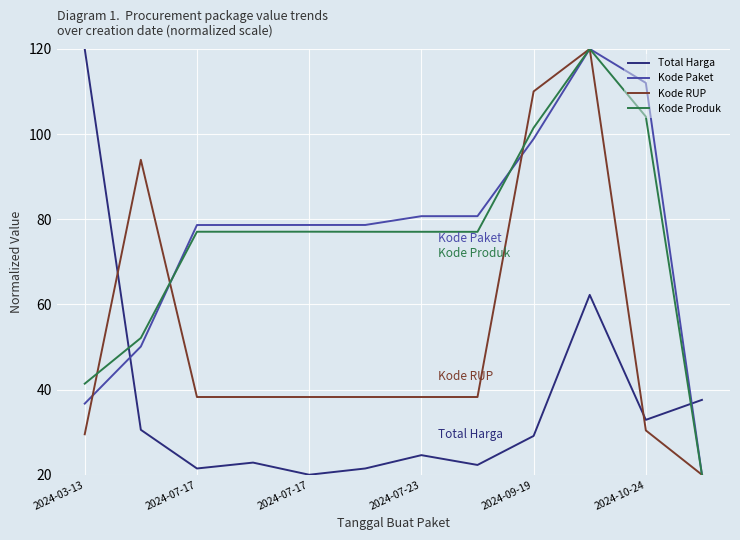

What is the maximum value for Total Harga?

120.0